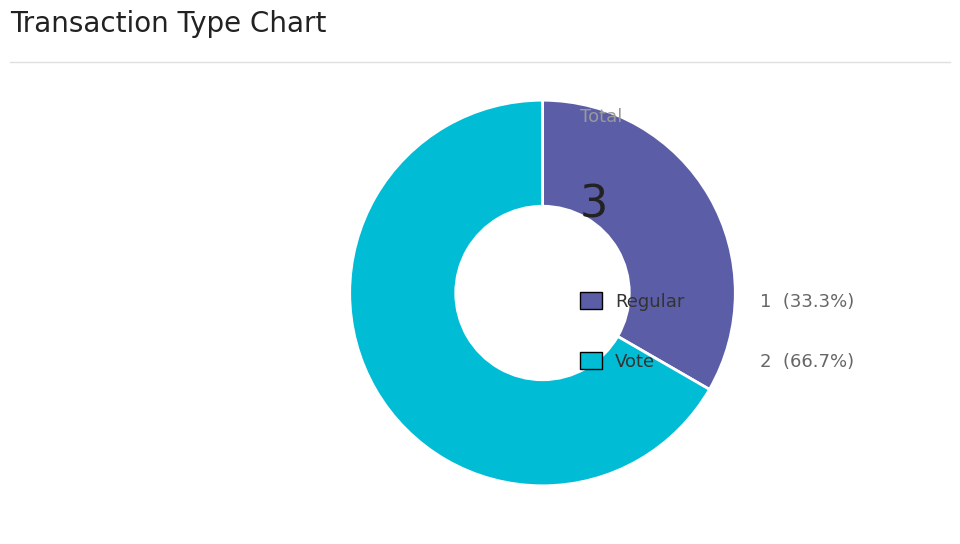

Is there any slice that represents more than half of the pie?

Yes